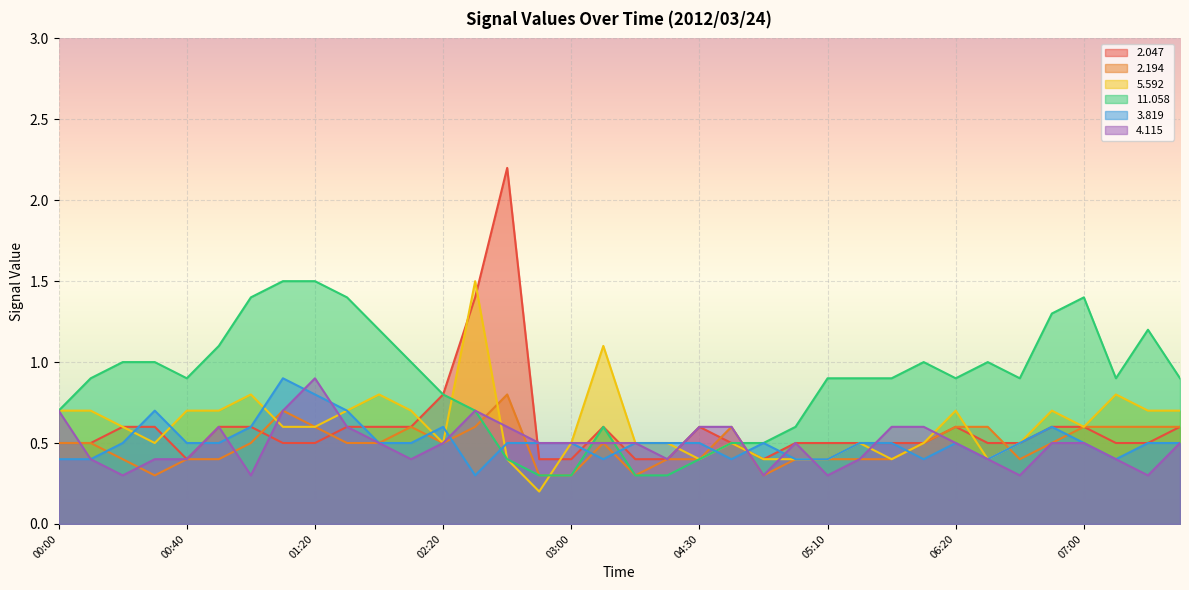

At how many categories does at least one series exceed 2?

1